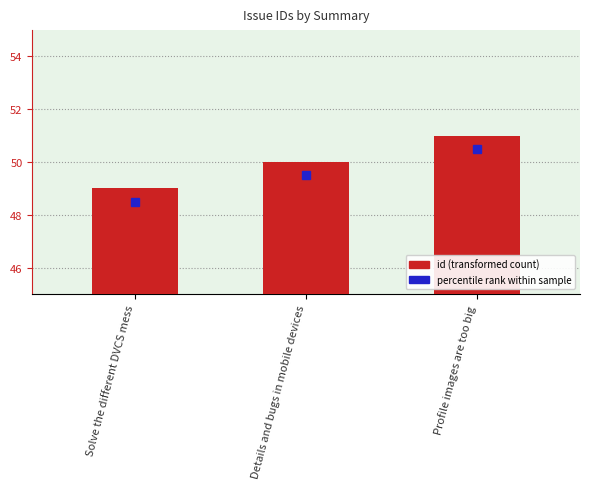

Rank the categories by value from lowest to highest.

Solve the different DVCS mess, Details and bugs in mobile devices, Profile images are too big